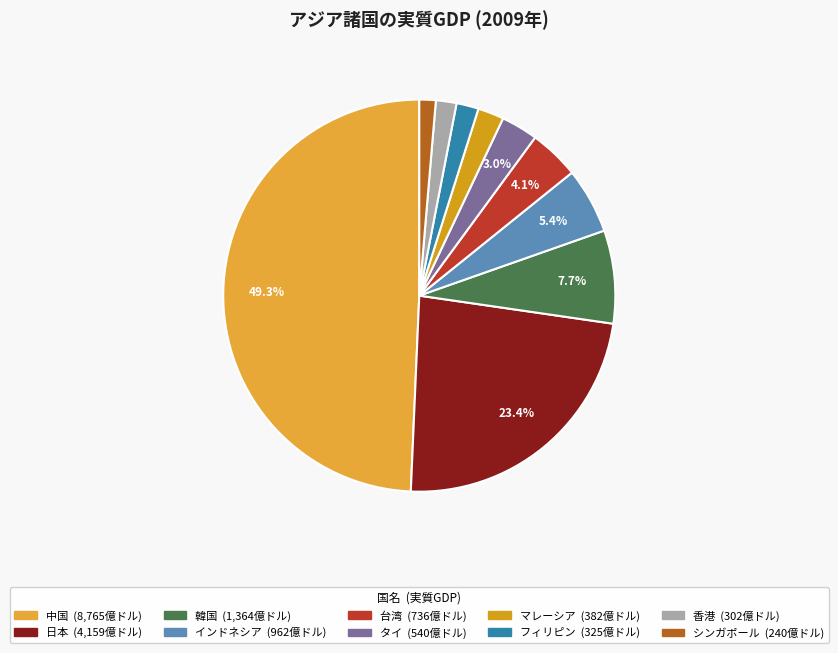

How many slices are in this pie chart?

10